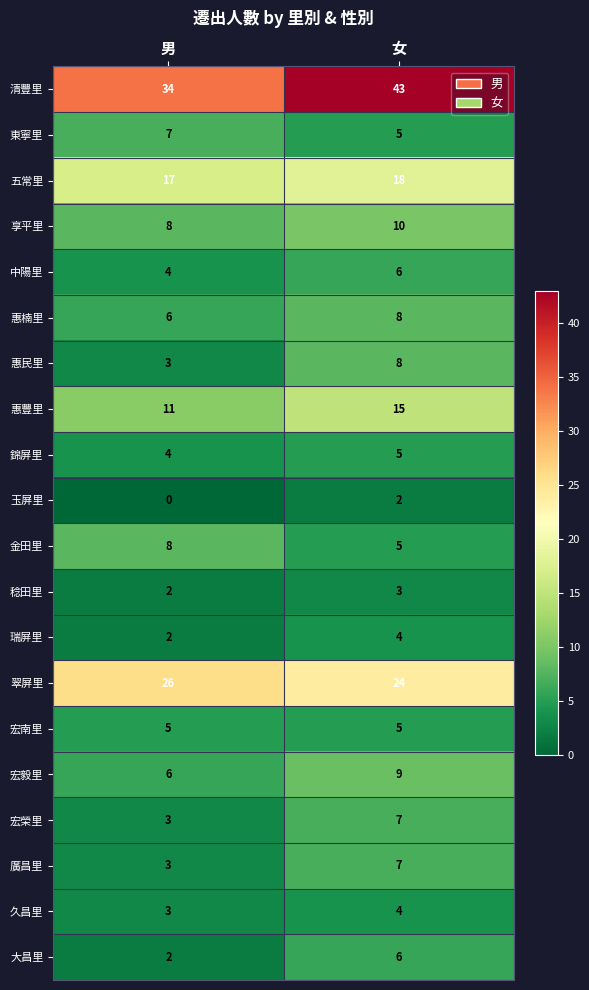

What is the lowest value of the 宏毅里 series?

6